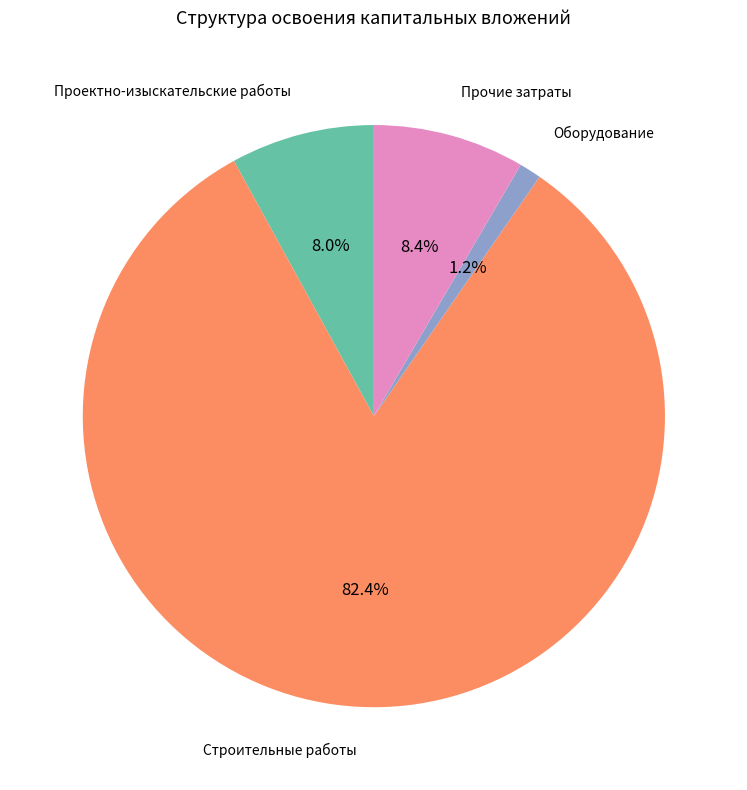

Is there any slice that represents more than half of the pie?

Yes